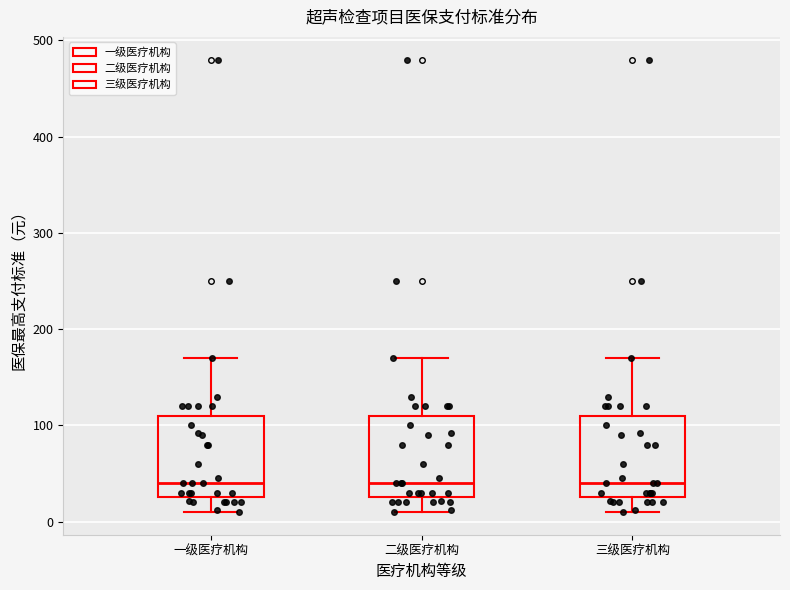

Reading left to right, read every box against the y-axis: the position of its median line, the range the box covers, and the ends of its whiskers. The values are not printed on the chart, so give them approximately, as read against the axis.

一级医疗机构: median 40, box 30 to 110, whiskers 10 to 170
二级医疗机构: median 40, box 30 to 110, whiskers 10 to 170
三级医疗机构: median 40, box 30 to 110, whiskers 10 to 170